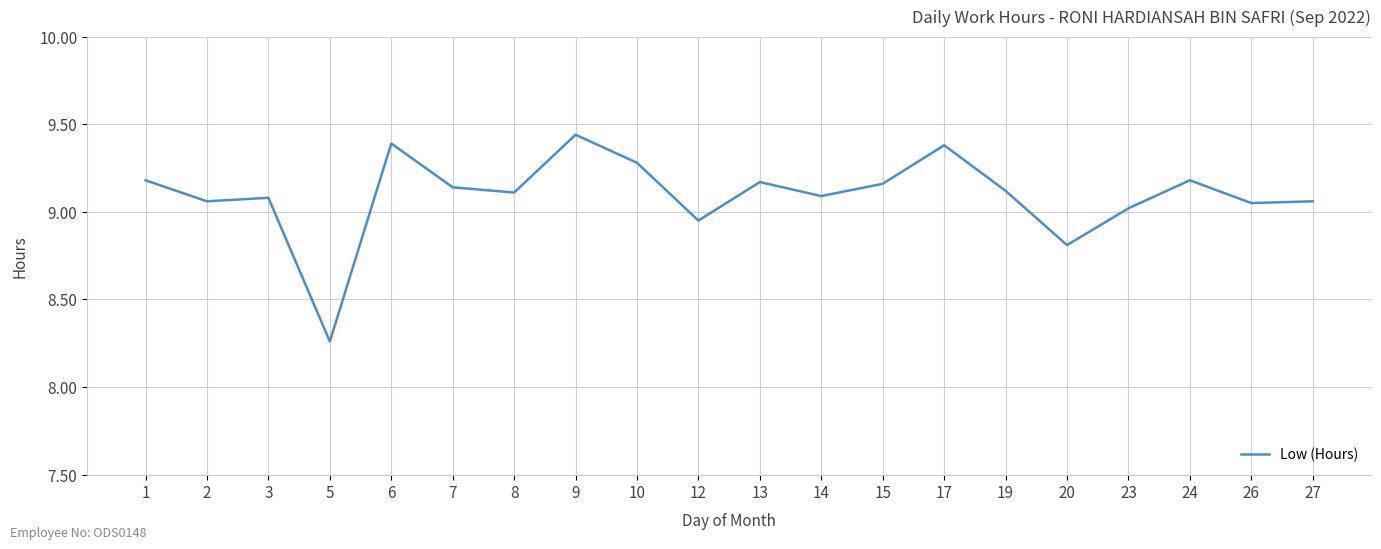

Which has a higher value, 20 or 17?

17